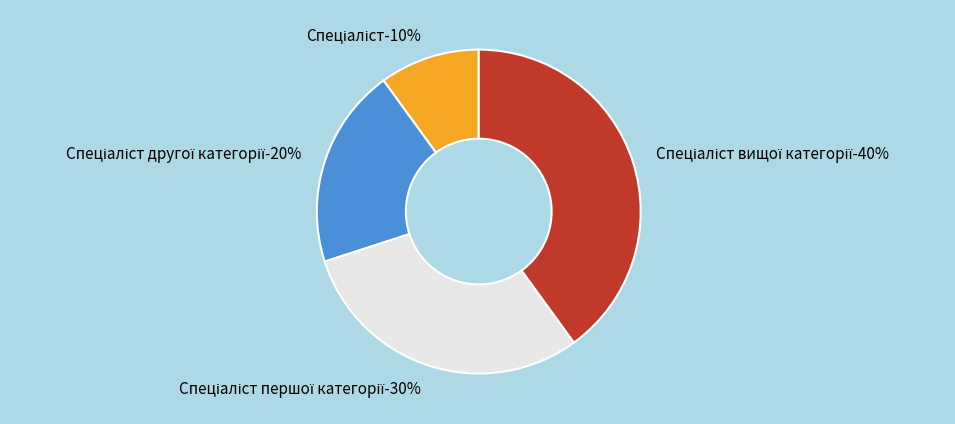

Which has a higher value, Спеціаліст вищої категорії or Спеціаліст другої категорії?

Спеціаліст вищої категорії